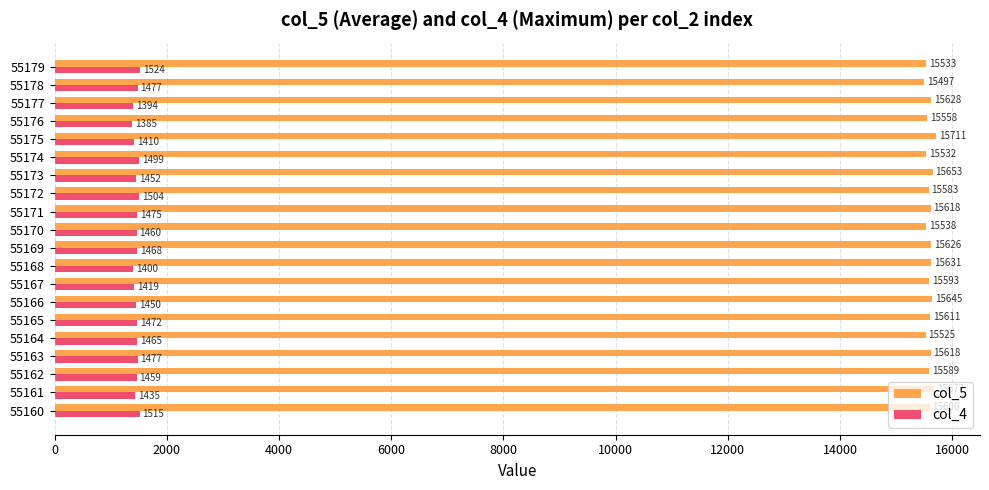

What is the difference between the second highest and minimum values in the col_4 series?

130